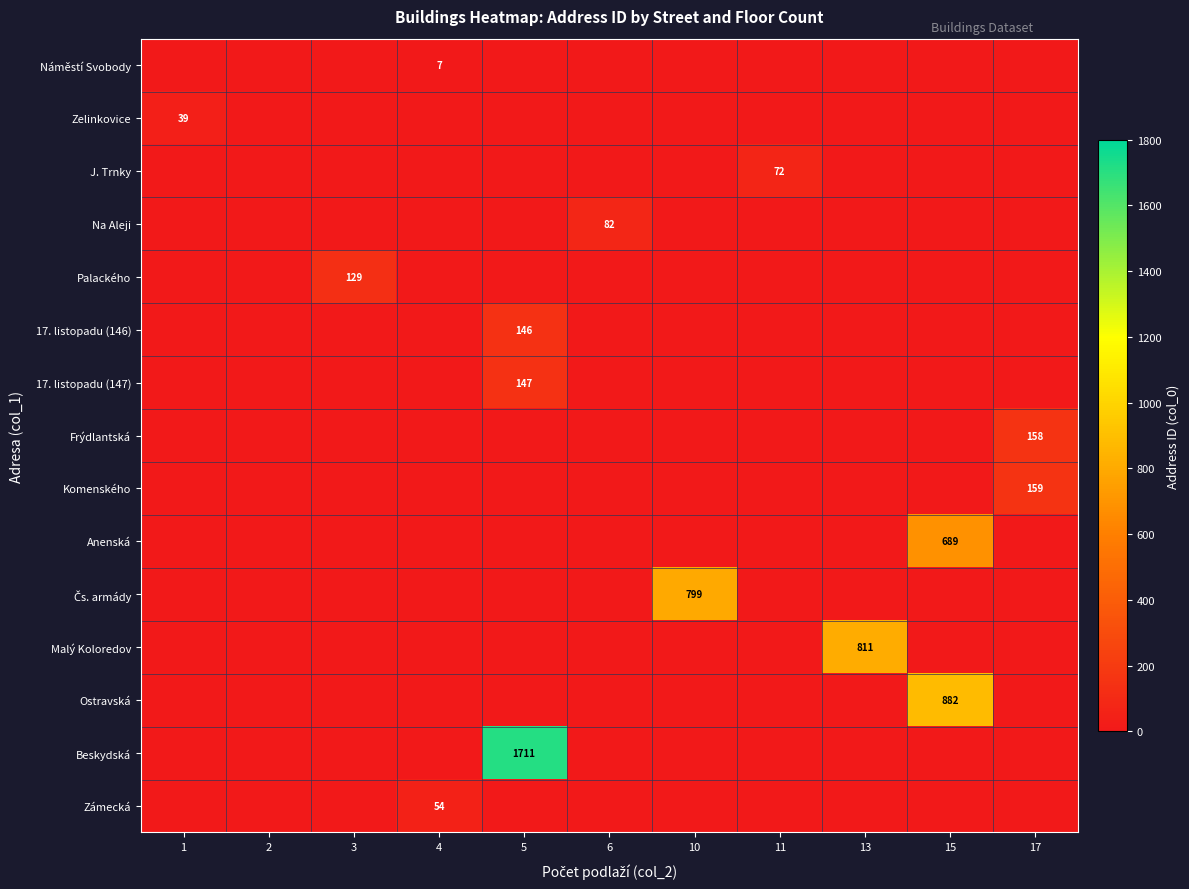

Rank the series at 1 from lowest to highest value.

Náměstí Svobody, J. Trnky, Na Aleji, Palackého, 17. listopadu (146), 17. listopadu (147), Frýdlantská, Komenského, Anenská, Čs. armády, Malý Koloredov, Ostravská, Beskydská, Zámecká, Zelinkovice